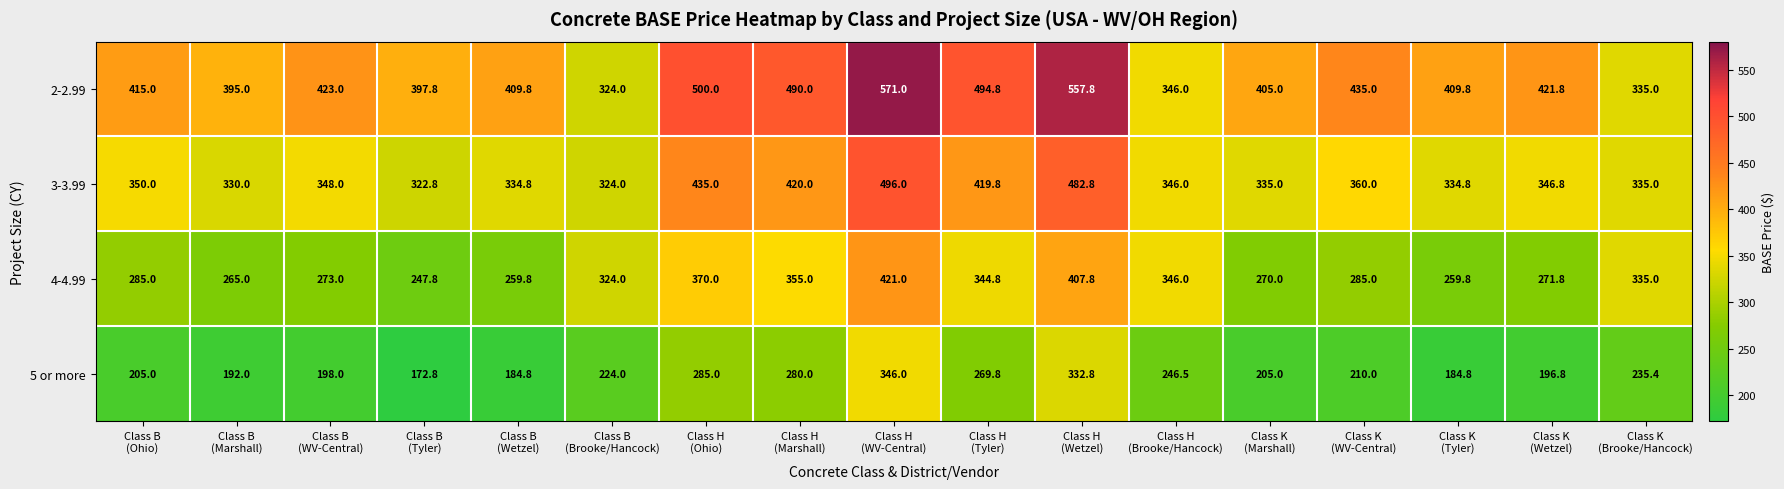

List the series in order of their overall mean, highest first.

2-2.99, 3-3.99, 4-4.99, 5 or more